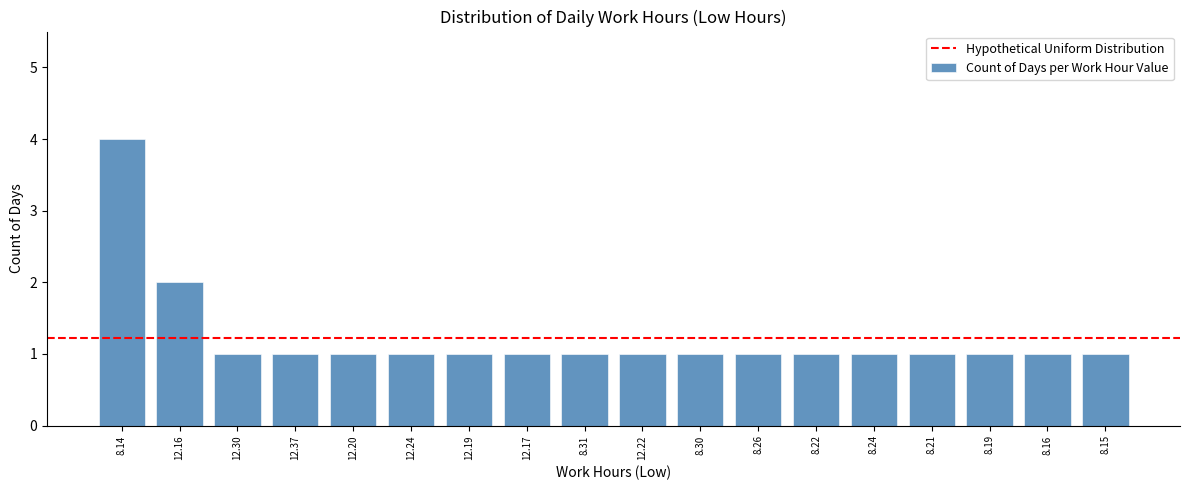

Reading right to left, list all the values displayed in this chart.

1	1	1	1	1	1	1	1	1	1	1	1	1	1	1	1	2	4